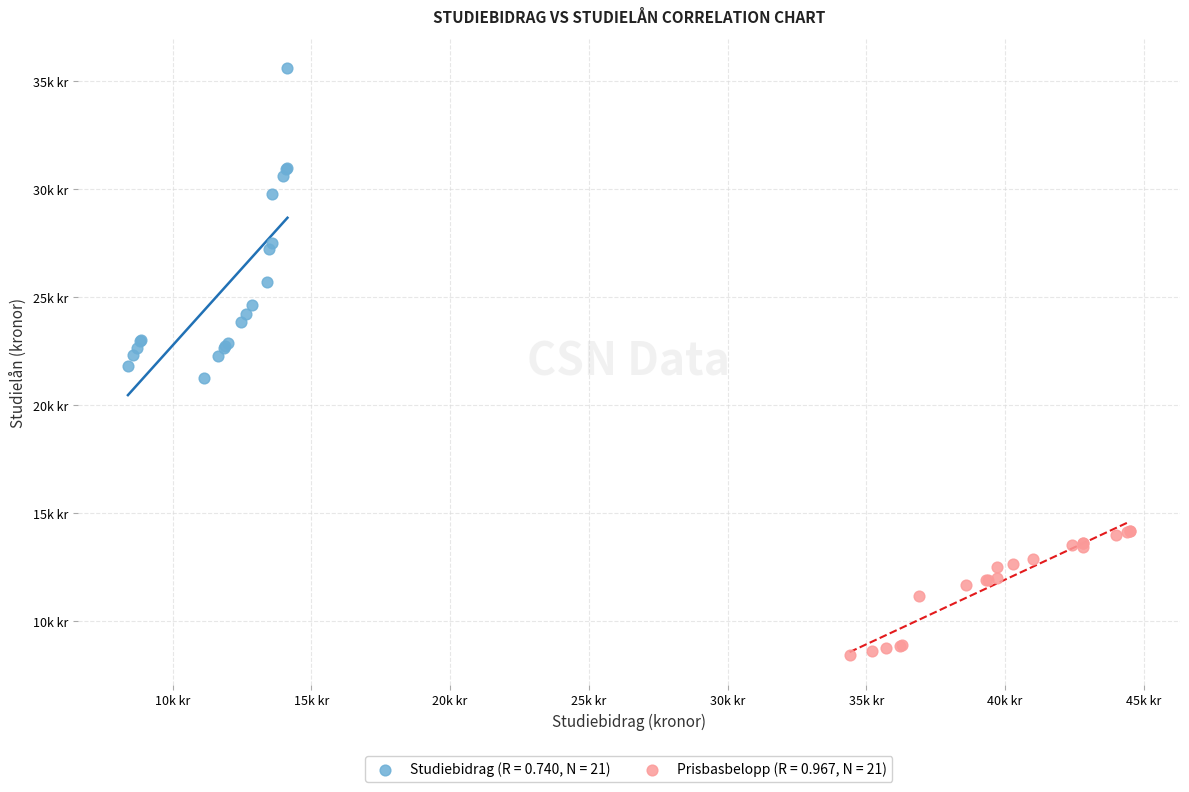

Which series contains the lowest Y value?

Prisbasbelopp (R = 0.967, N = 21)